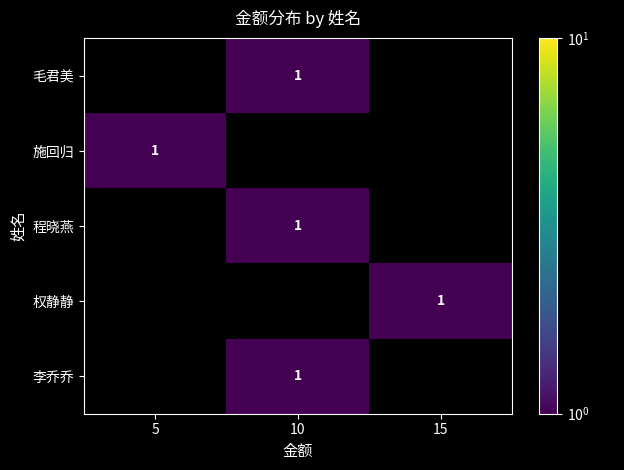

At how many categories does at least one series exceed 0?

3